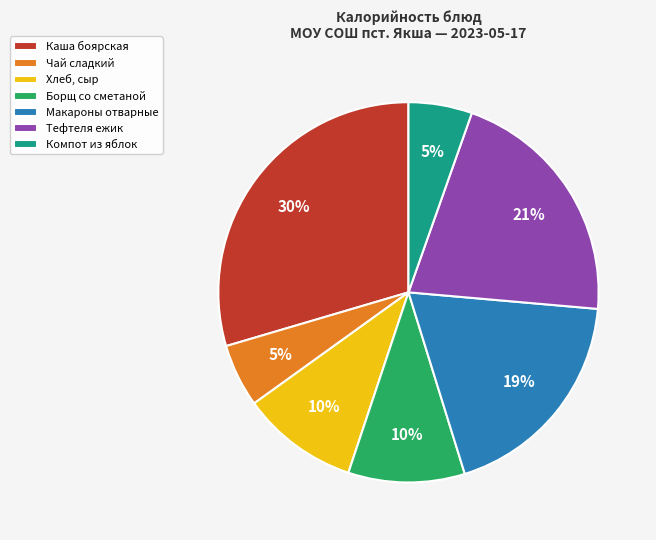

What is the ratio of the value at Каша боярская to the value at Борщ со сметаной?

3.0